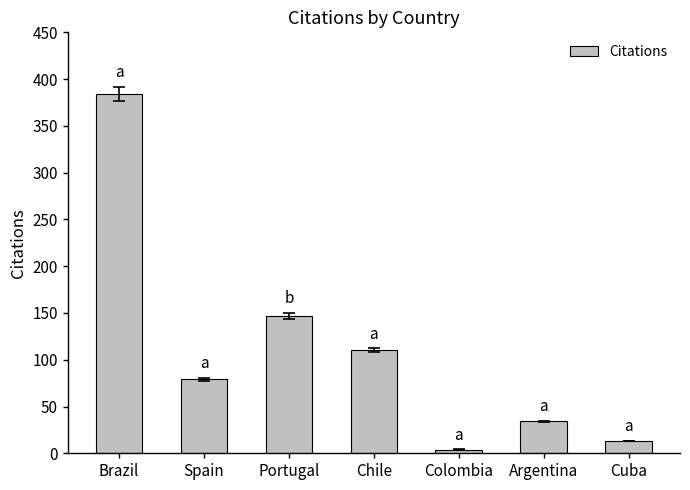

Rank the categories by value from highest to lowest.

Brazil, Portugal, Chile, Spain, Argentina, Cuba, Colombia